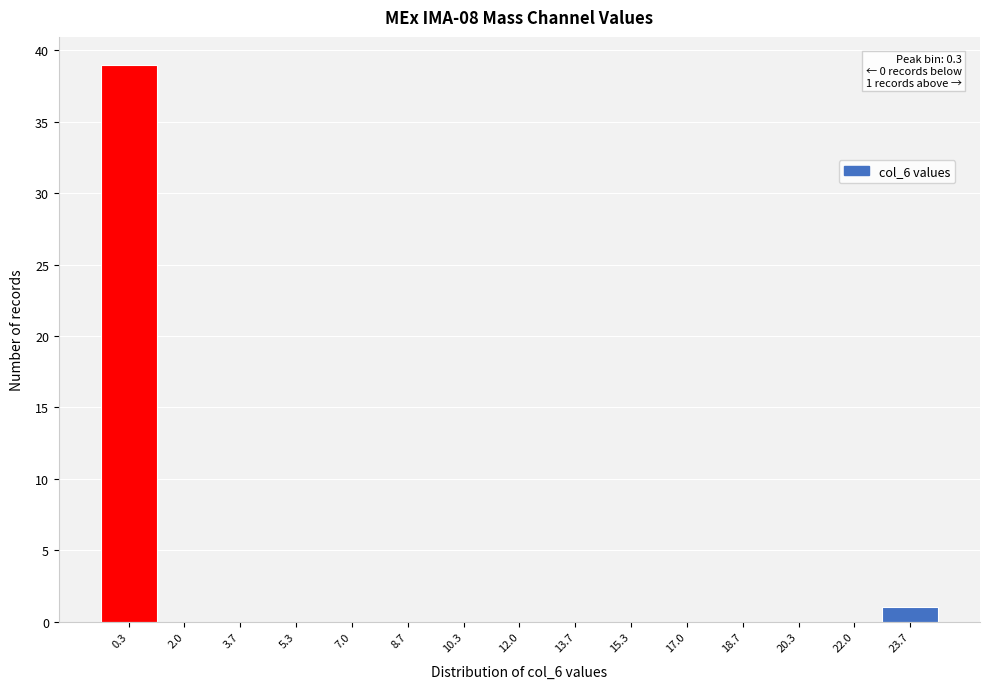

Which range on the x-axis has the tallest bar?

-0.4 to 1.2